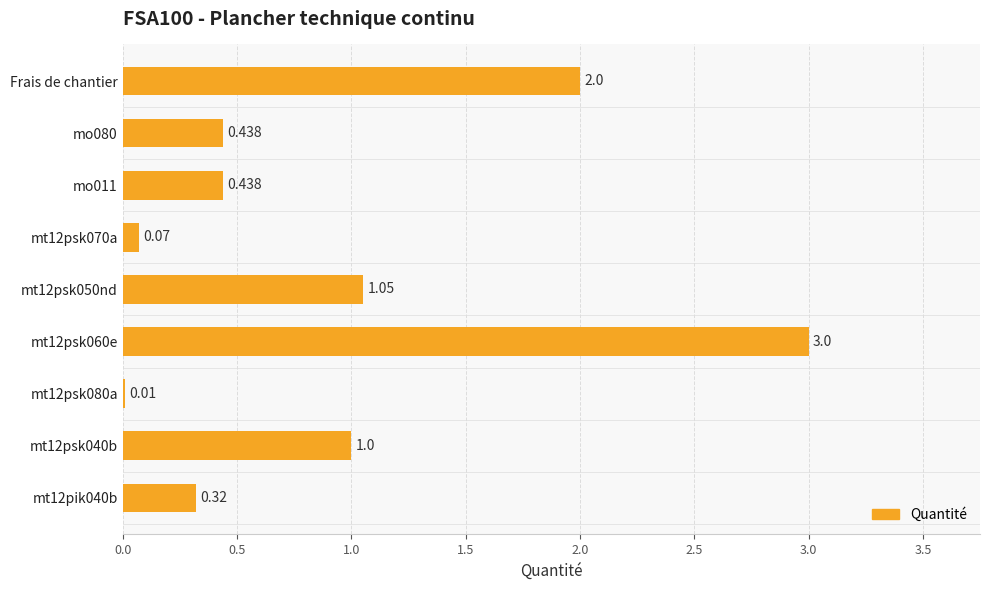

Which has a higher value, mo080 or Frais de chantier?

Frais de chantier